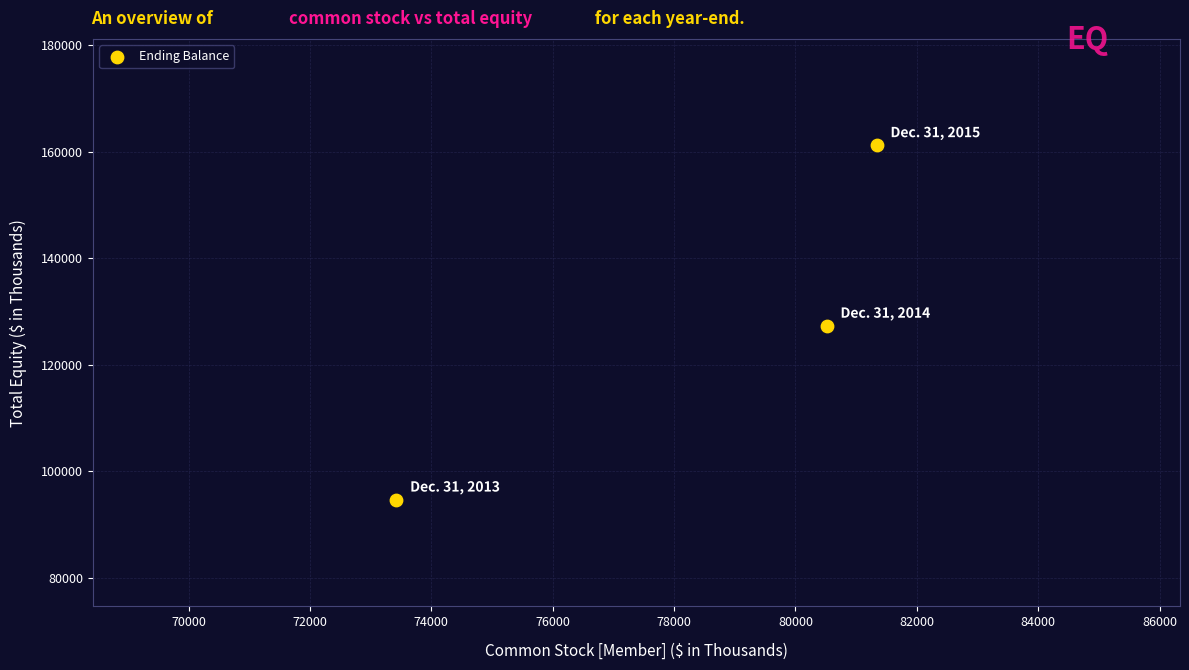

What is the average X value?

78424